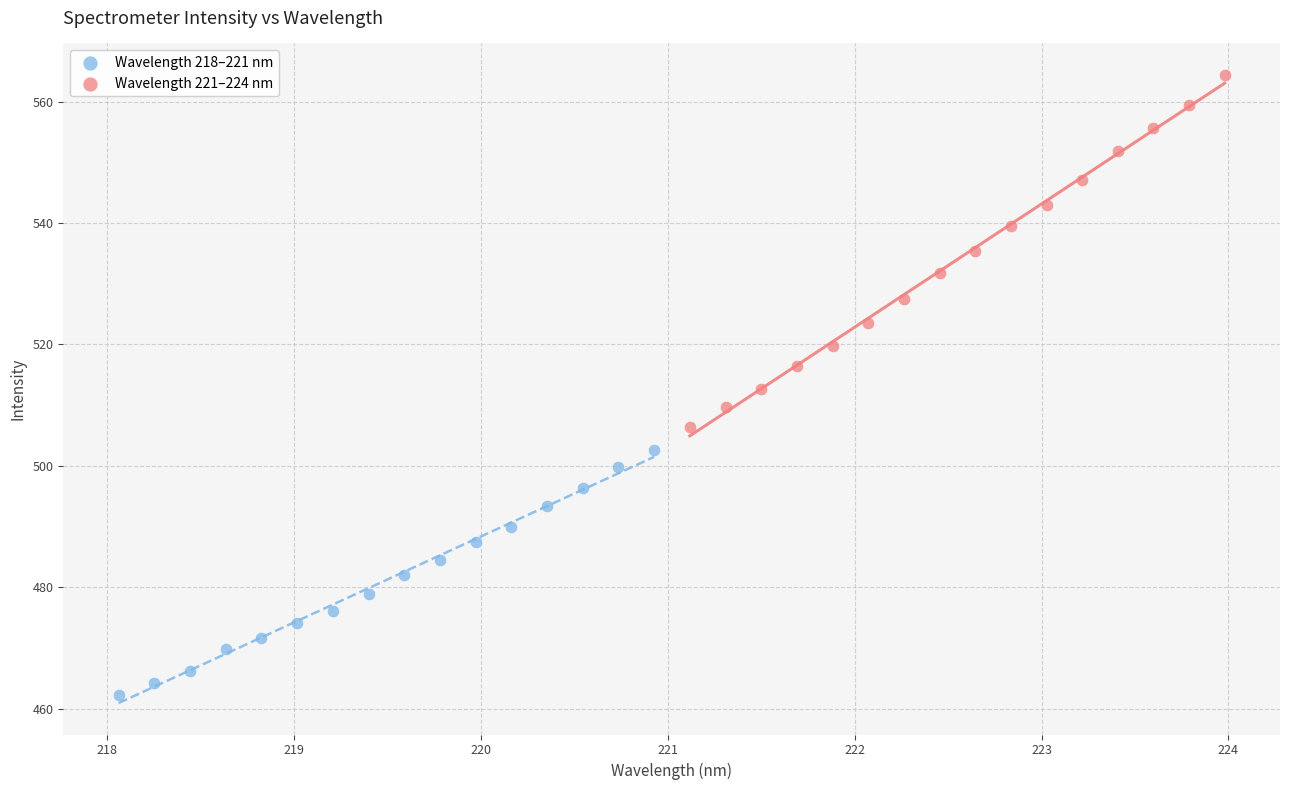

Which series has the widest spread of Y values?

Wavelength 221–224 nm